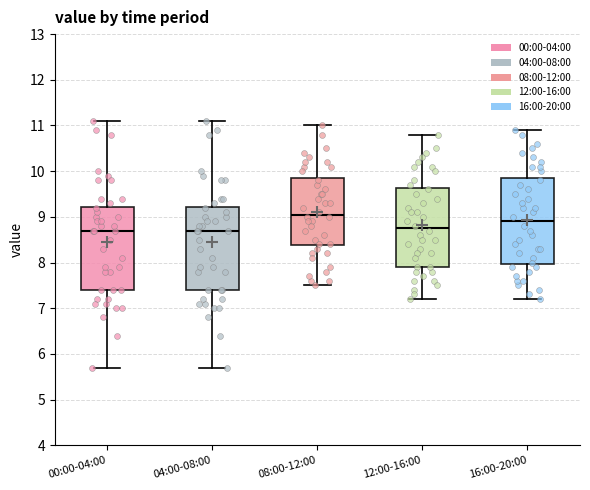

Which box's median line is the highest?

08:00-12:00